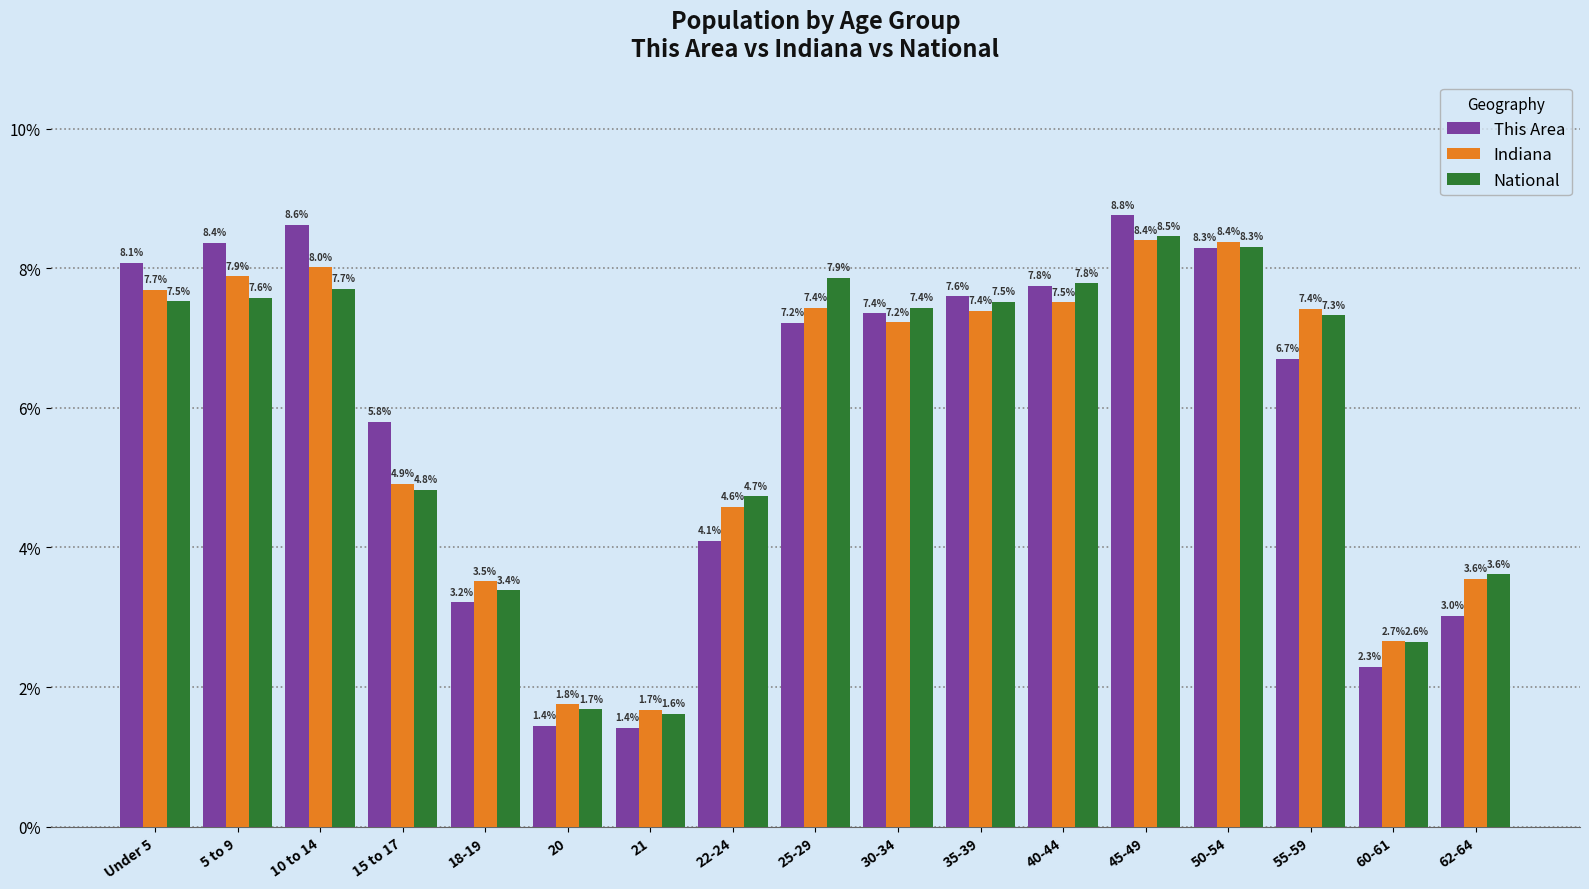

At how many categories does at least one series exceed 3?

14